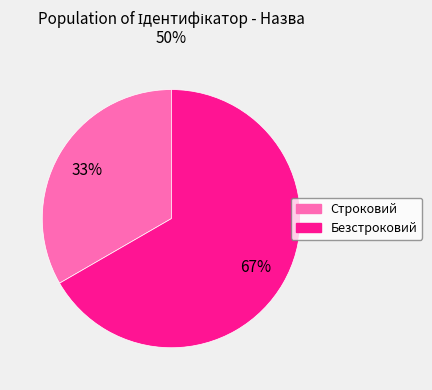

What is the smallest slice in the pie chart?

Строковий